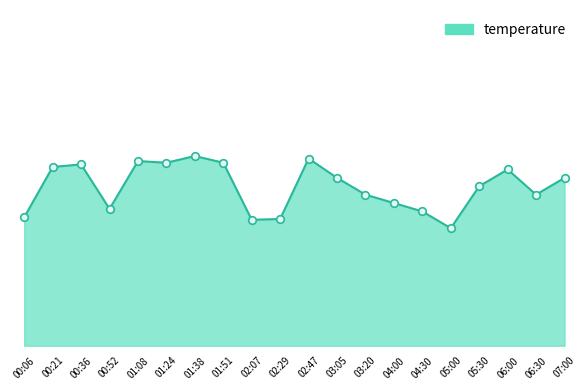

What is the change in value from 01:08 to 07:00?

-0.2